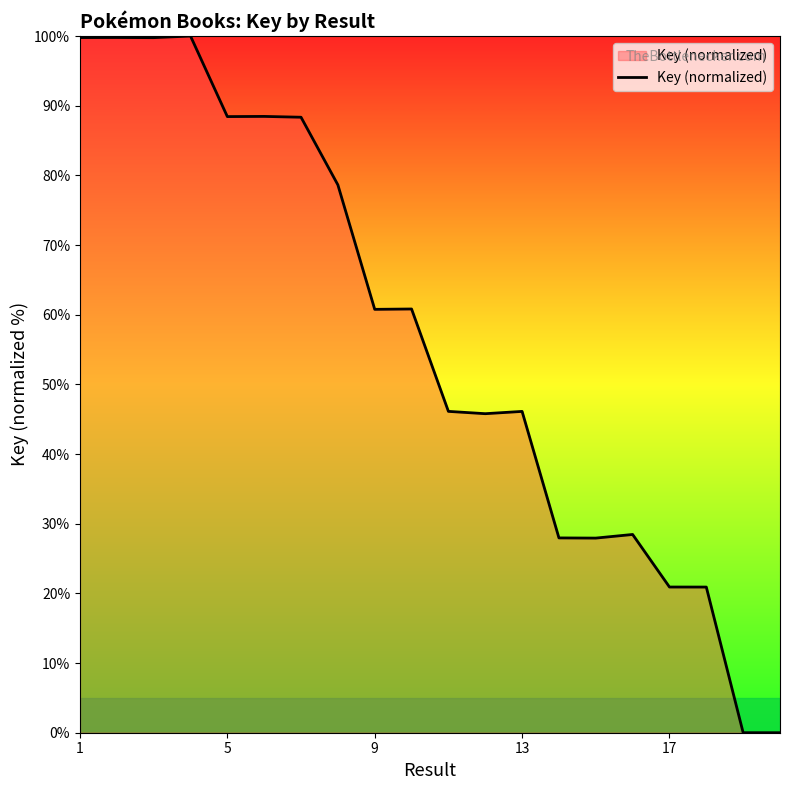

What is the difference between the maximum and minimum values?

100.0